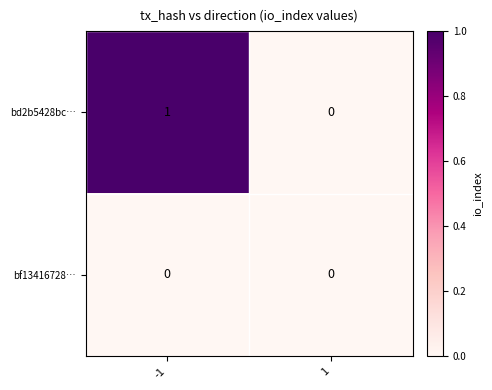

List the series in order of their peak value, lowest first.

bf13416728…, bd2b5428bc…